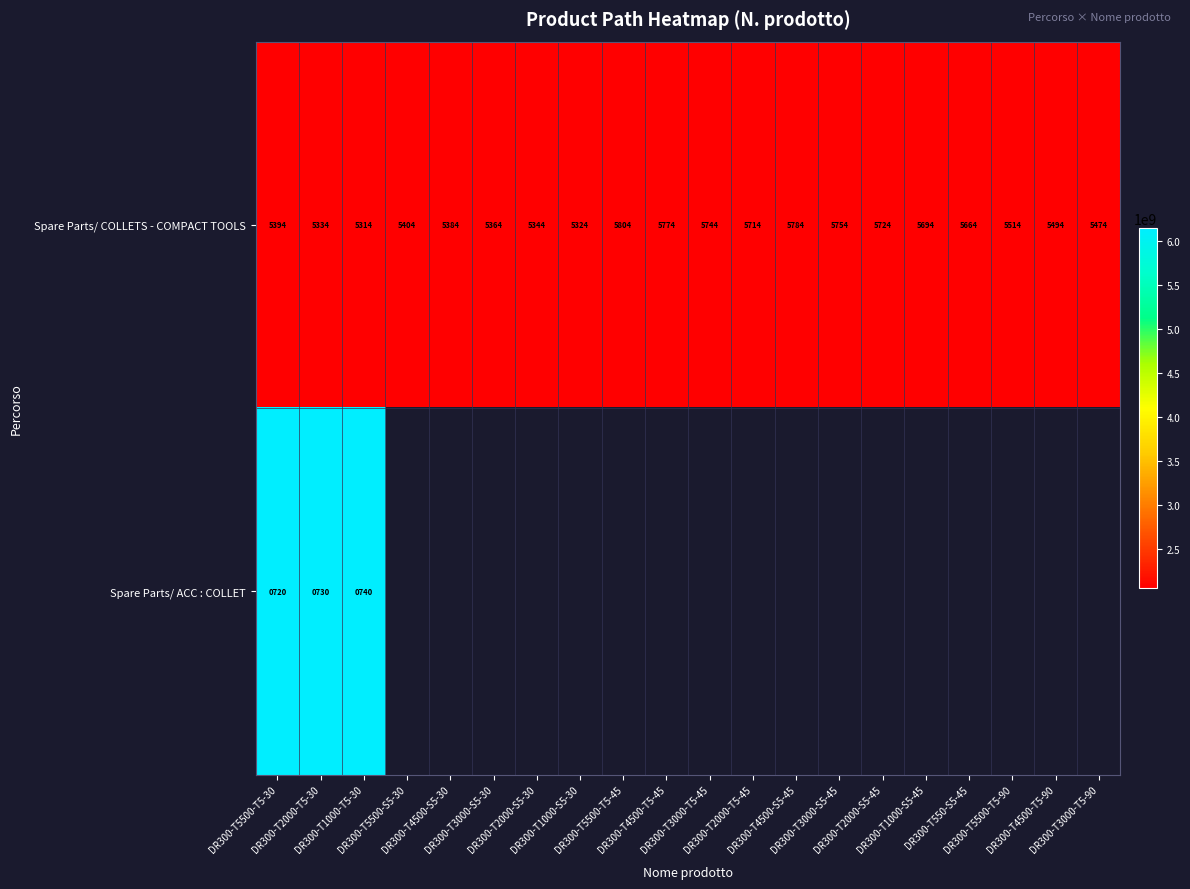

What is the difference between the maximum and minimum values in the Spare Parts/ COLLETS - COMPACT TOOLS series?

490